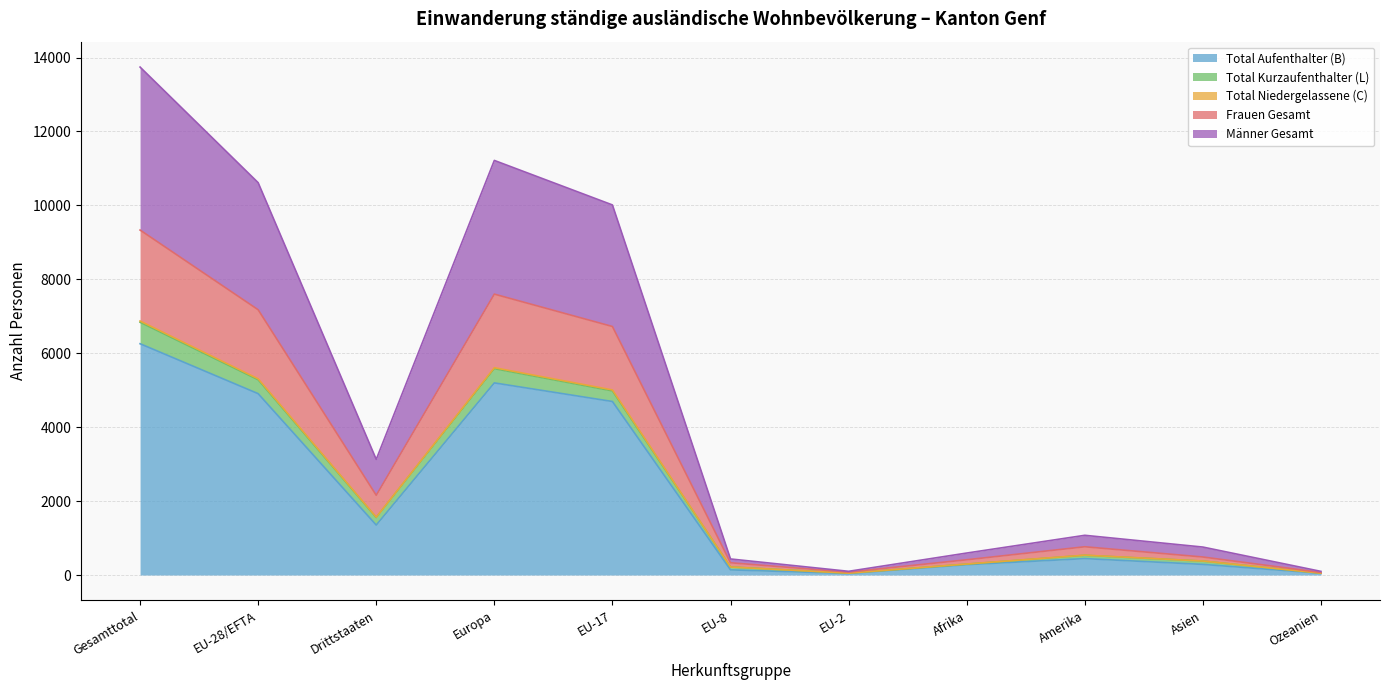

At which label does Total Aufenthalter (B) reach its peak?

Gesamttotal